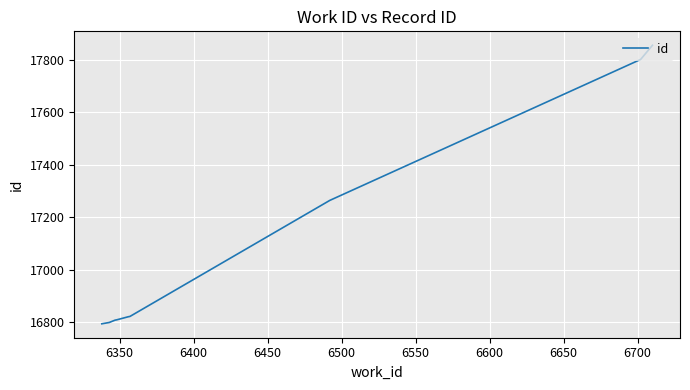

What is the greatest value displayed?

17855